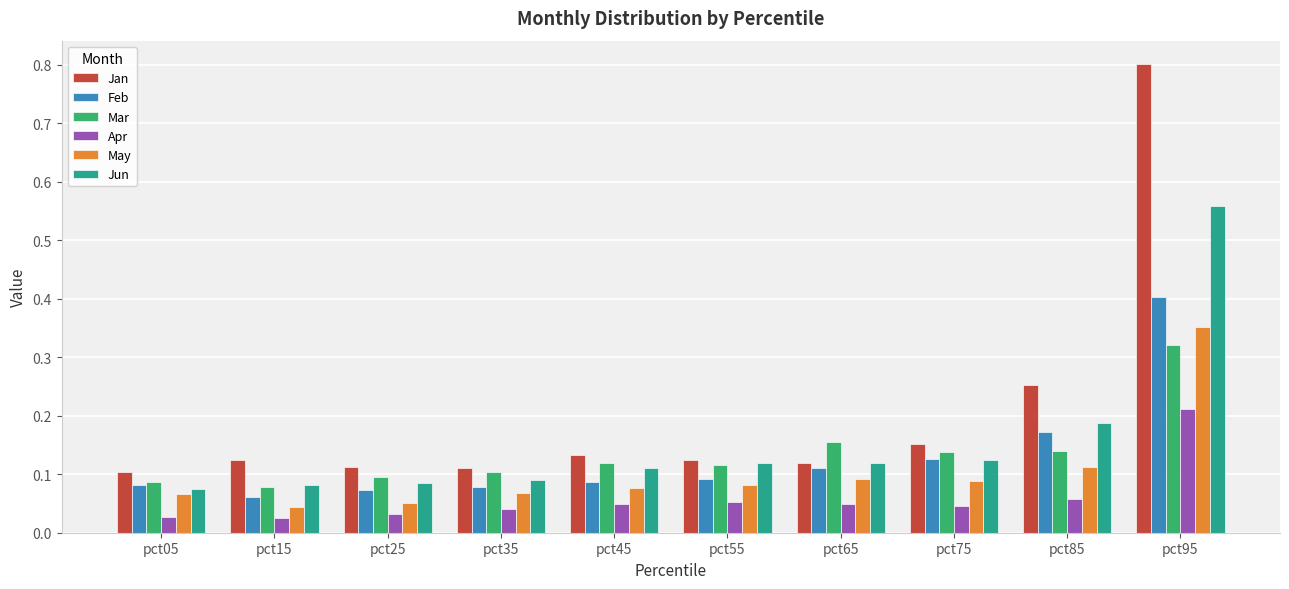

How many bars are there in each group?

6